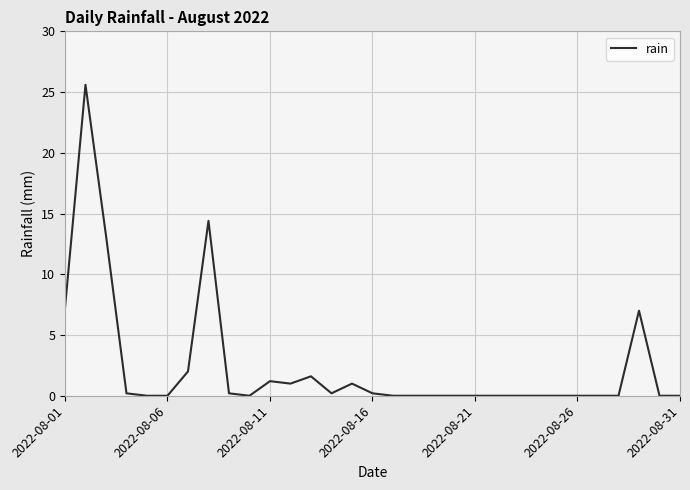

What is the sum of all values?

75.0